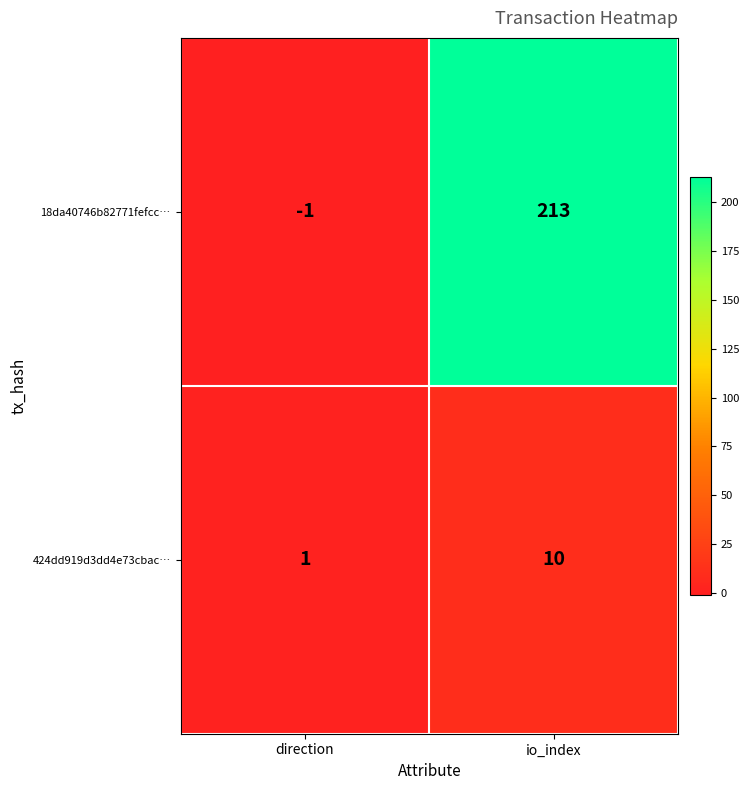

Rank the series by their maximum value, from highest to lowest.

18da40746b82771fefcc…, 424dd919d3dd4e73cbac…